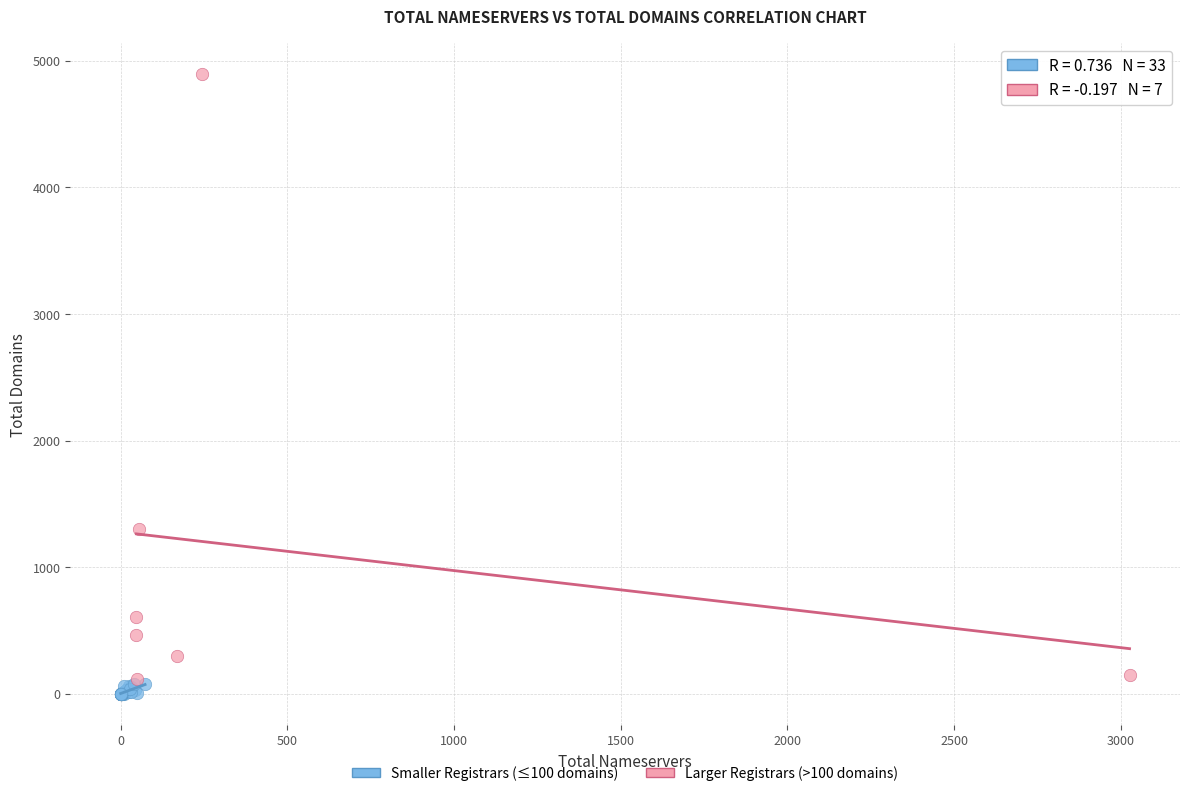

Which series contains the highest Y value?

Larger Registrars (>100 domains)